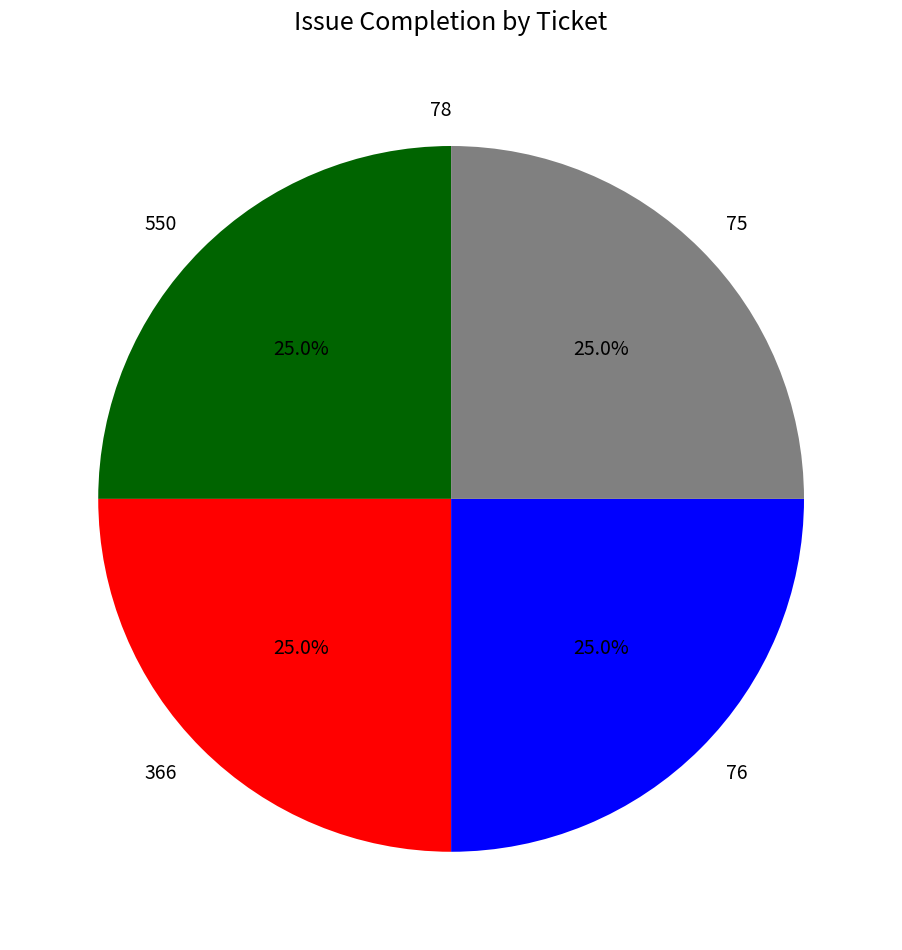

To the nearest percent, what is the difference between the largest and smallest slice percentages?

25%